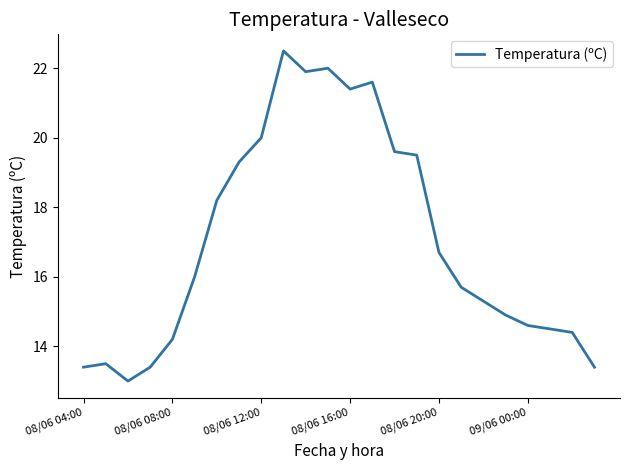

What is the maximum value shown in the chart?

22.5